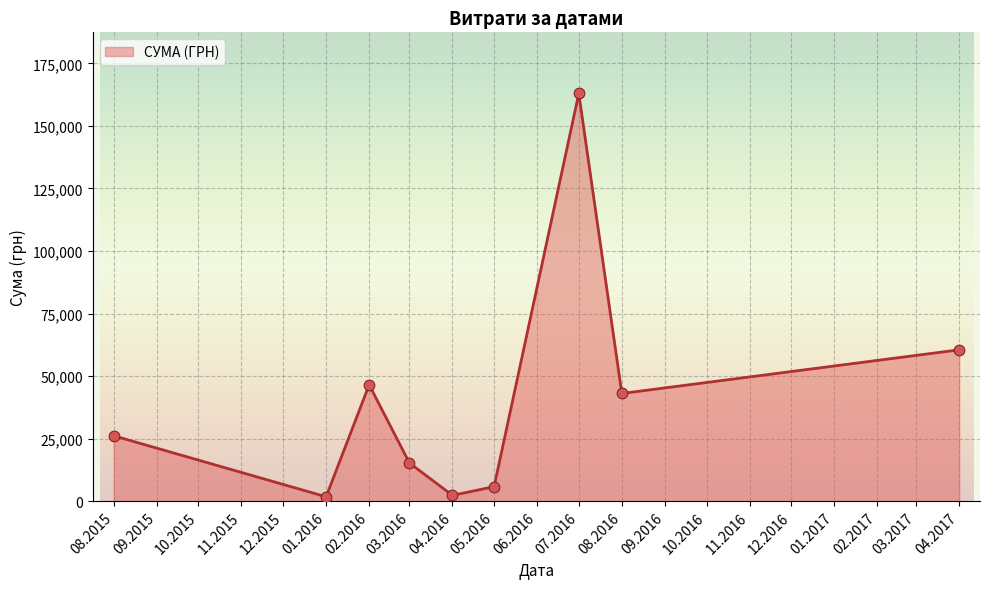

Which has a higher value, 03.2016 or 08.2016?

08.2016